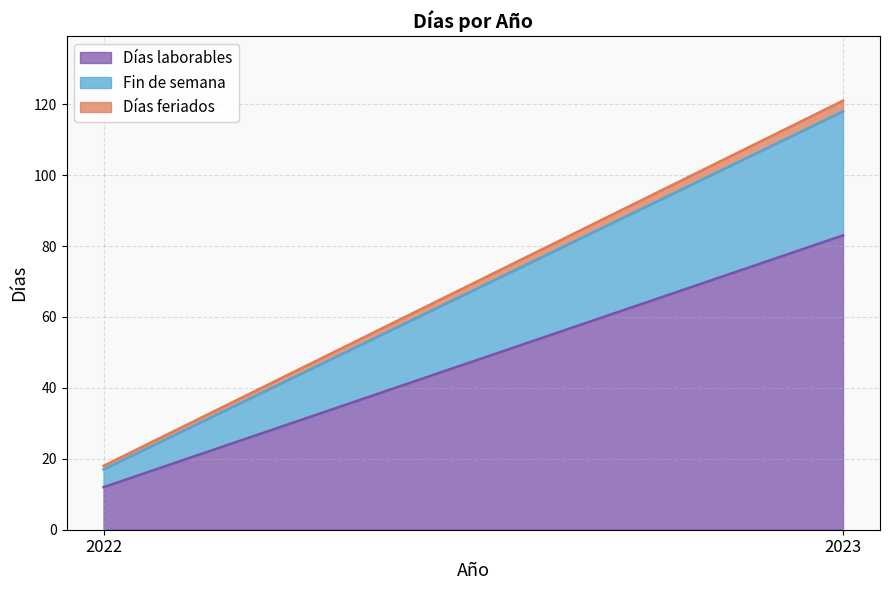

What is the difference between the Fin de semana values at 2023 and 2022?

30